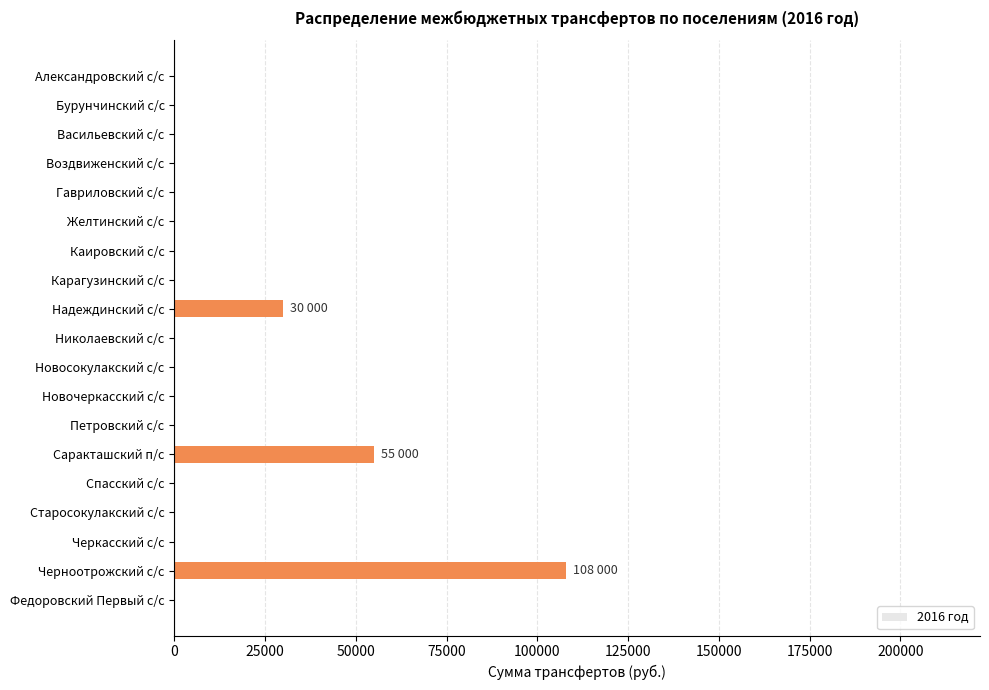

The chart shows a value of 0 at Спасский с/с. True or false?

True